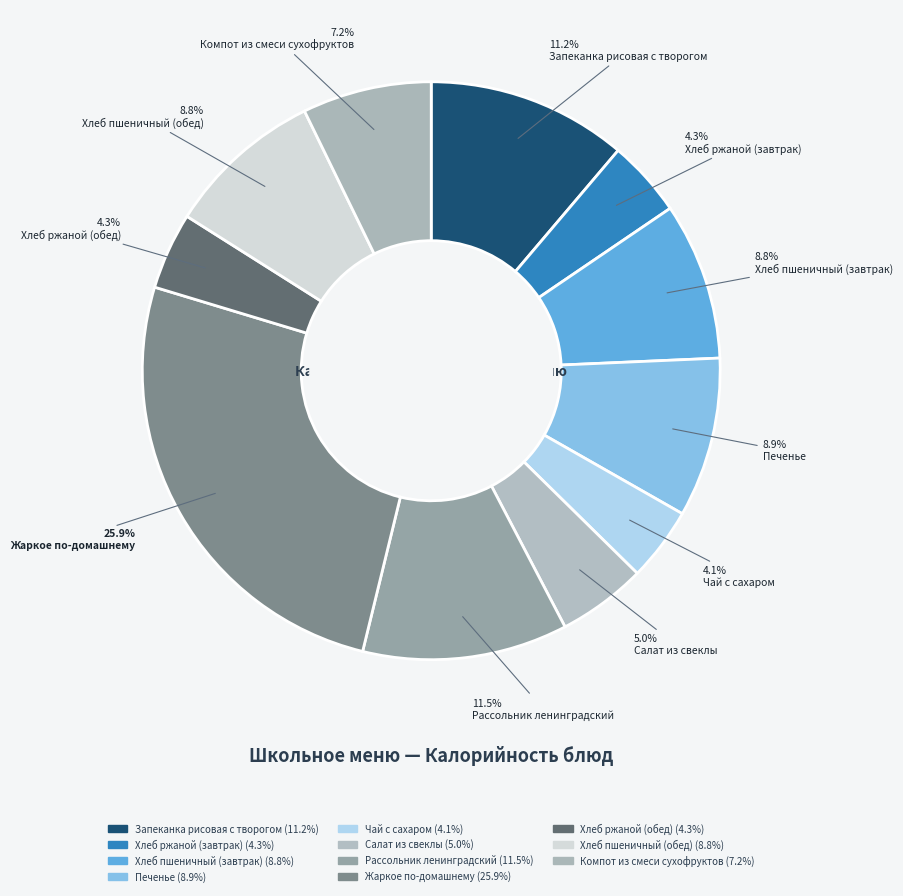

To the nearest percent, what percentage of the pie is Чай с сахаром?

4%